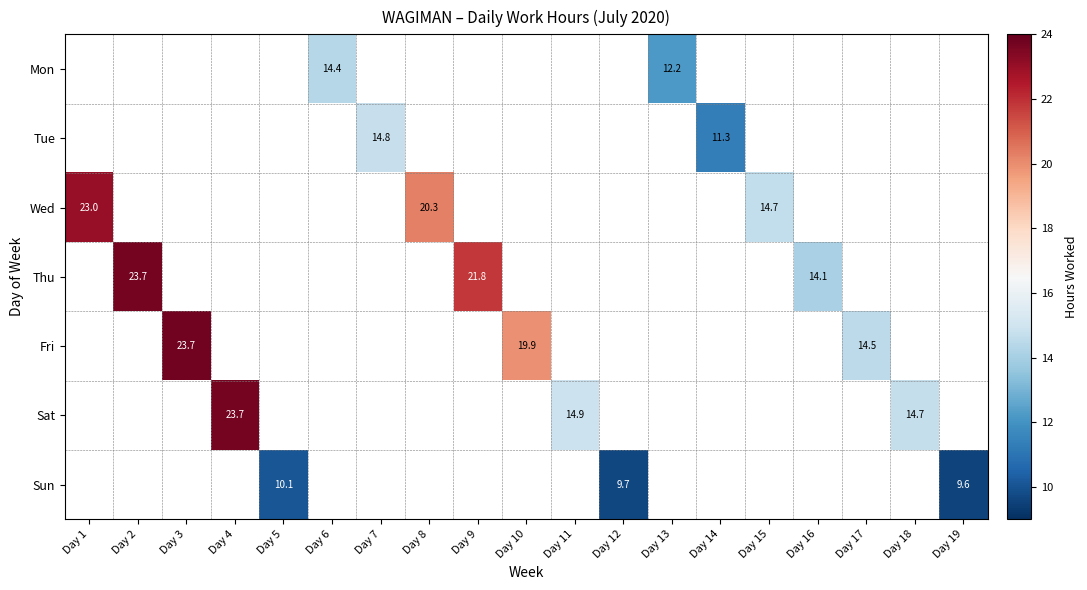

What is the greatest value displayed?

23.7